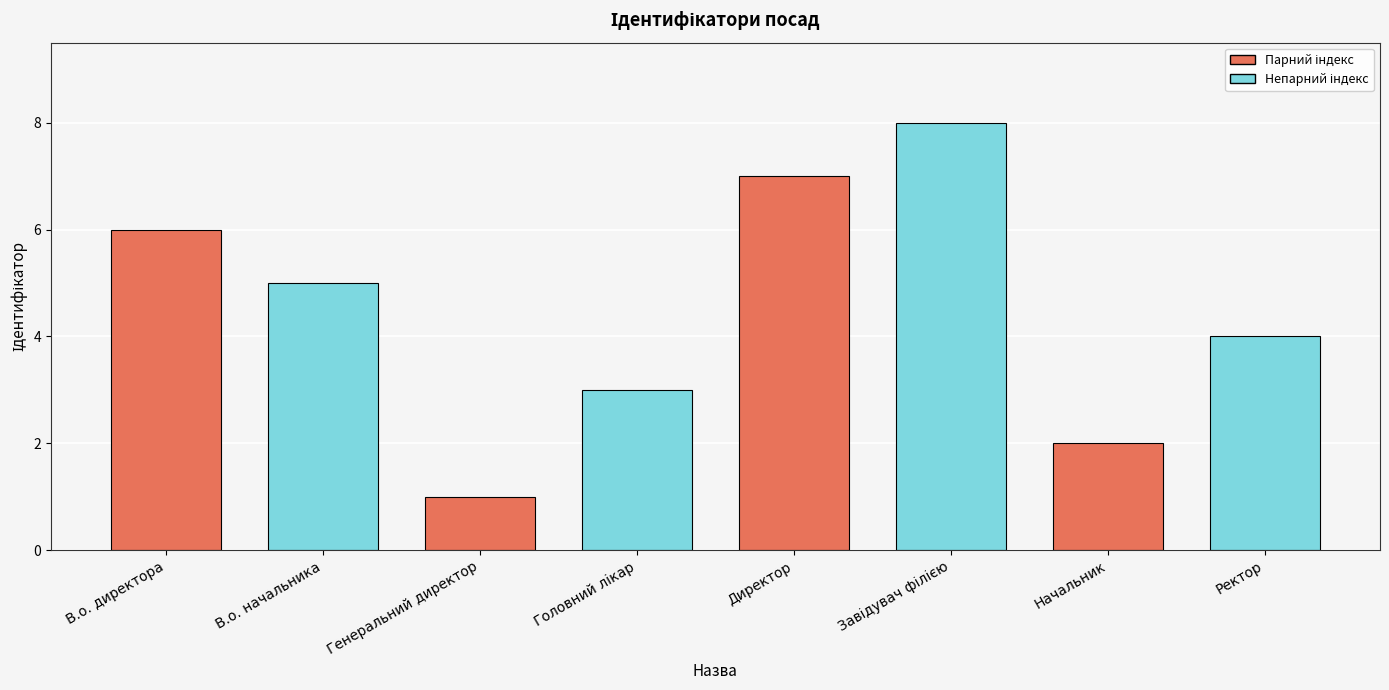

What is the sum of all values?

36